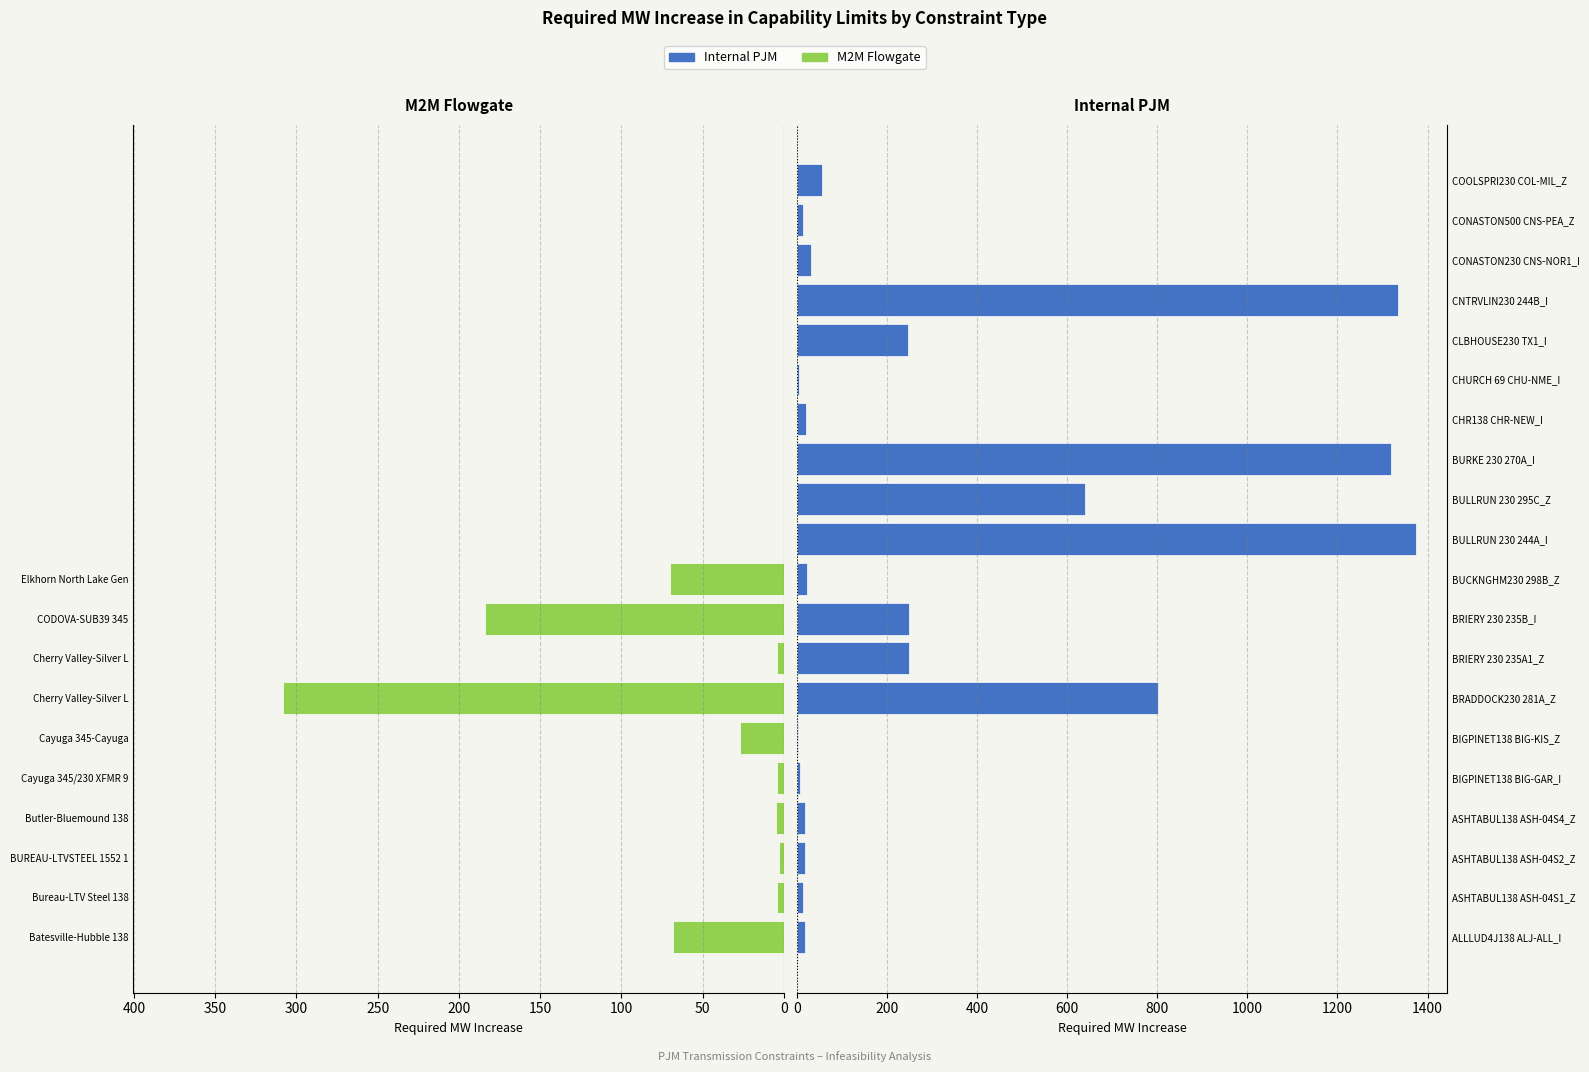

At 150, list the series in order from smallest to largest.

M2M Flowgate, Internal PJM